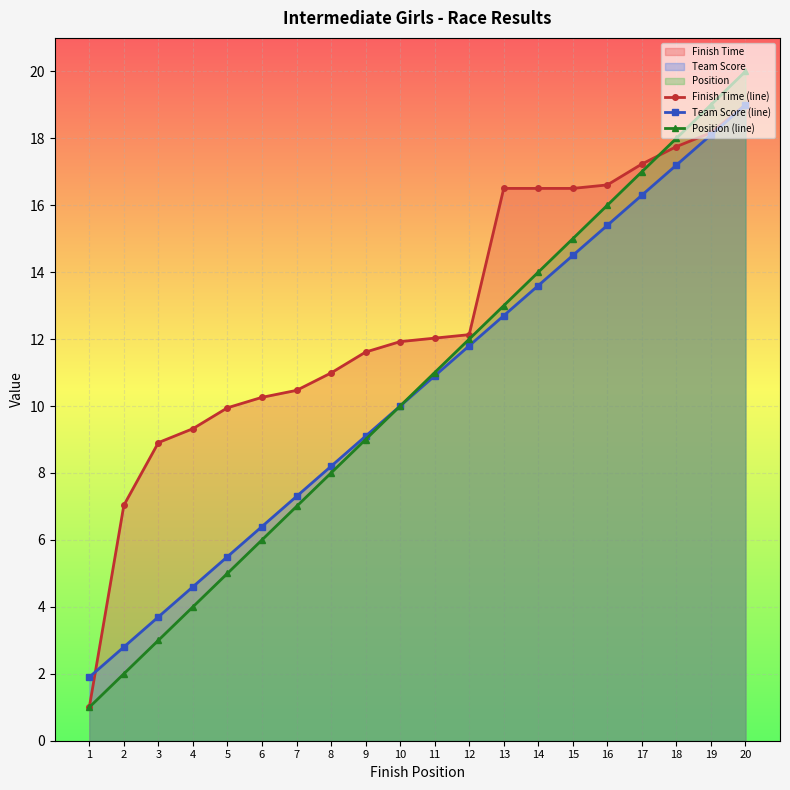

Rank the series by their maximum value, from lowest to highest.

Finish Time (line), Team Score (line), Position (line)